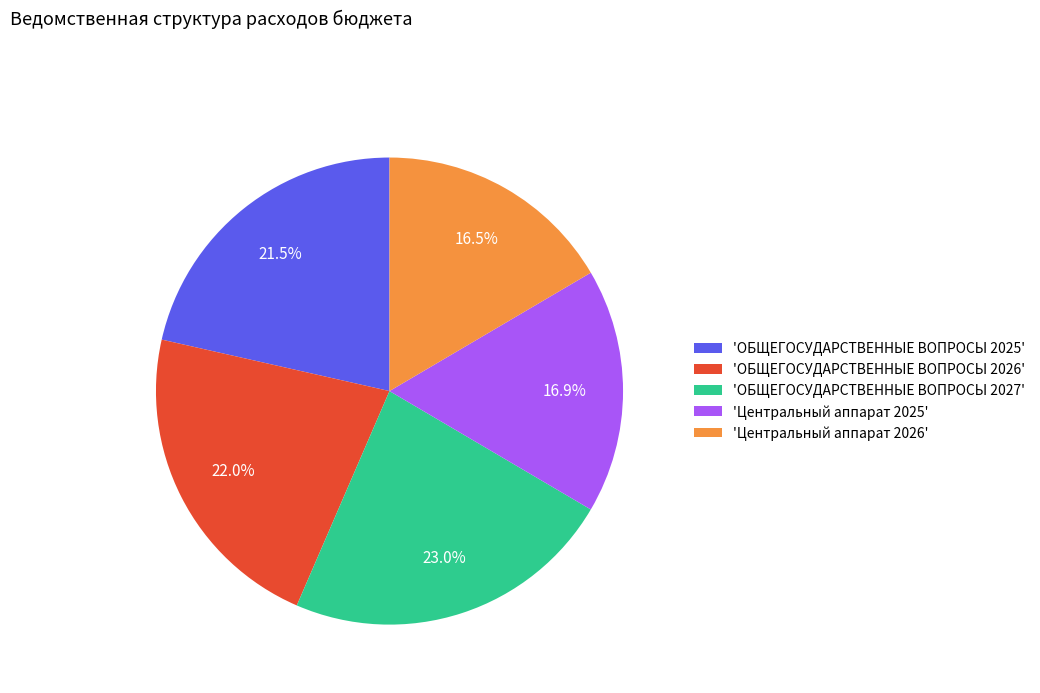

Do 'ОБЩЕГОСУДАРСТВЕННЫЕ ВОПРОСЫ 2026' and 'Центральный аппарат 2026' together represent more than half of the pie?

No